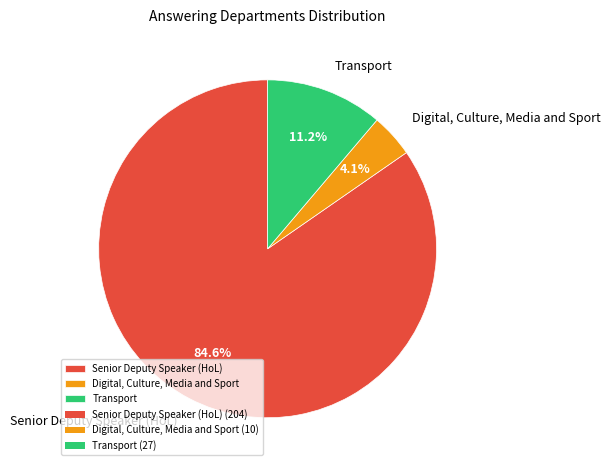

Which slice represents more than half of the pie?

Senior Deputy Speaker (HoL)